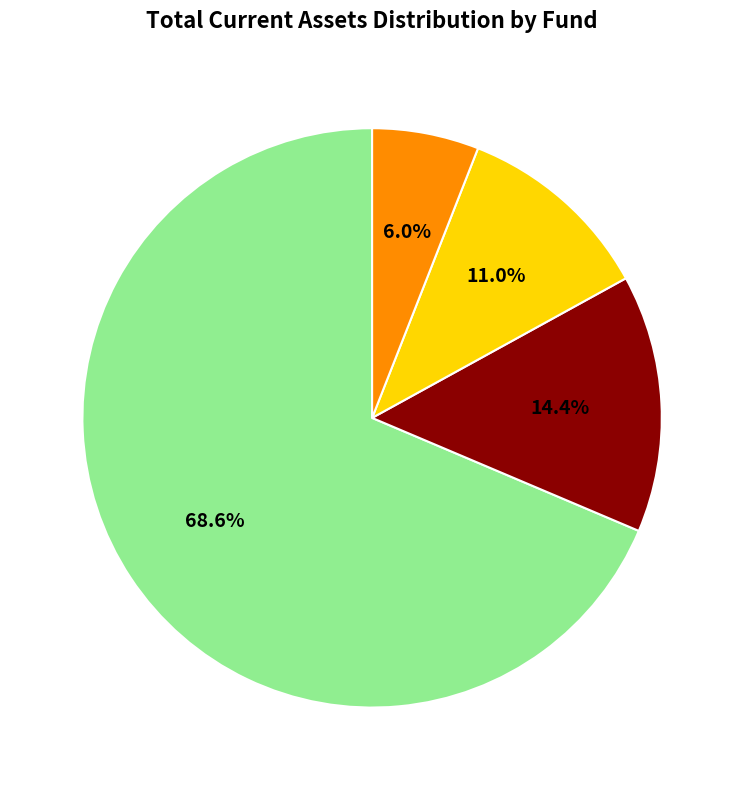

How many slices are in this pie chart?

4